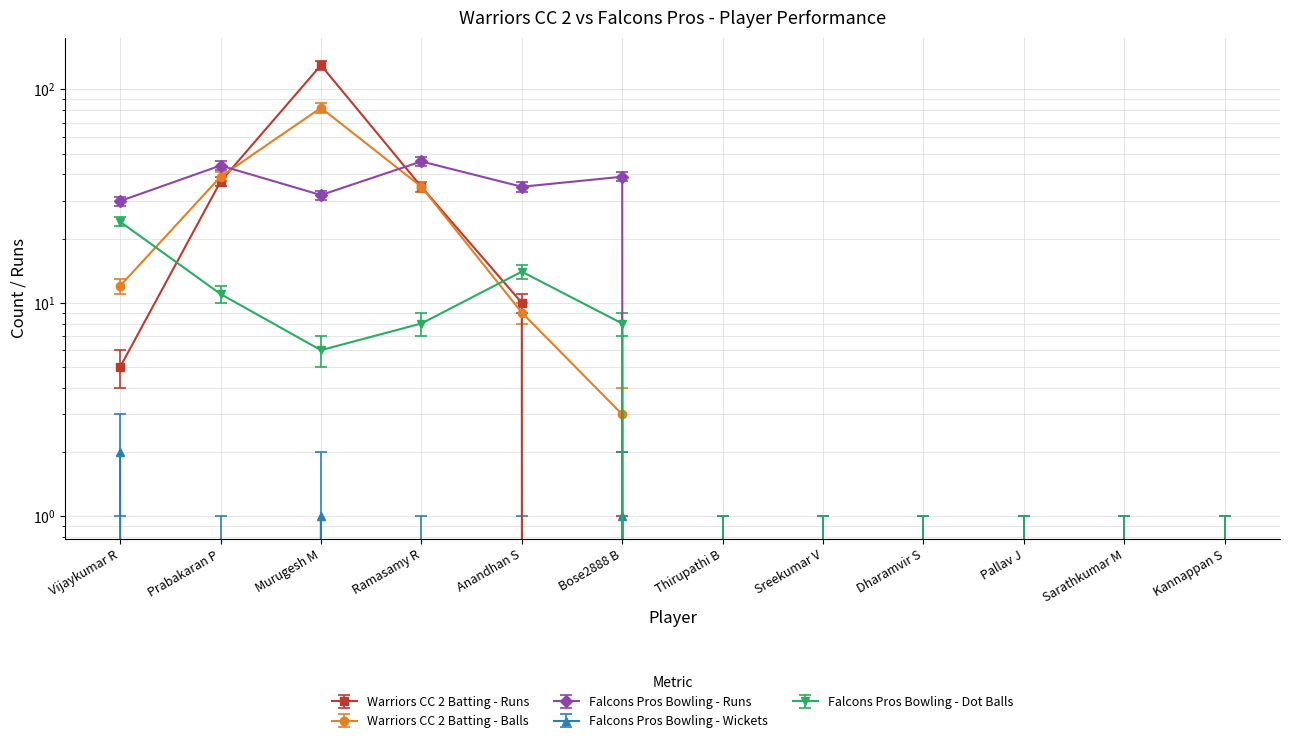

What is the sum of the Falcons Pros Bowling - Wickets values at Bose2888 B and Prabakaran P?

-1